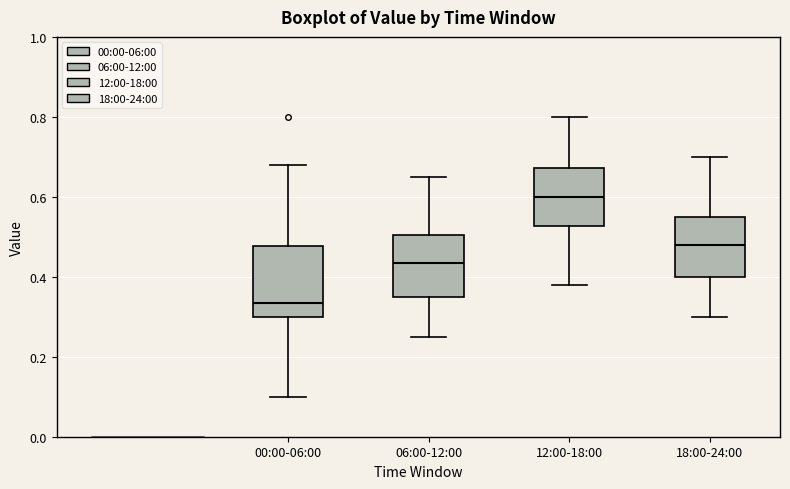

Reading left to right, read every box against the y-axis: the position of its median line, the range the box covers, and the ends of its whiskers. The values are not printed on the chart, so give them approximately, as read against the axis.

00:00-06:00: median 0.34, box 0.30 to 0.48, whiskers 0.10 to 0.68
06:00-12:00: median 0.44, box 0.36 to 0.50, whiskers 0.26 to 0.66
12:00-18:00: median 0.60, box 0.52 to 0.68, whiskers 0.38 to 0.80
18:00-24:00: median 0.48, box 0.40 to 0.56, whiskers 0.30 to 0.70